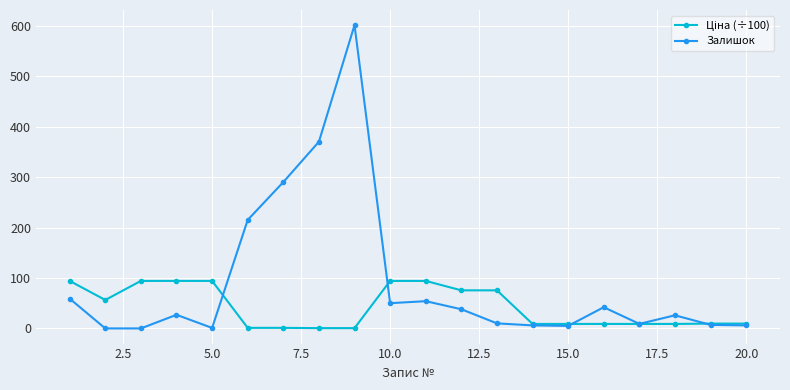

What is the difference between the maximum and minimum values in the Залишок series?

601.0